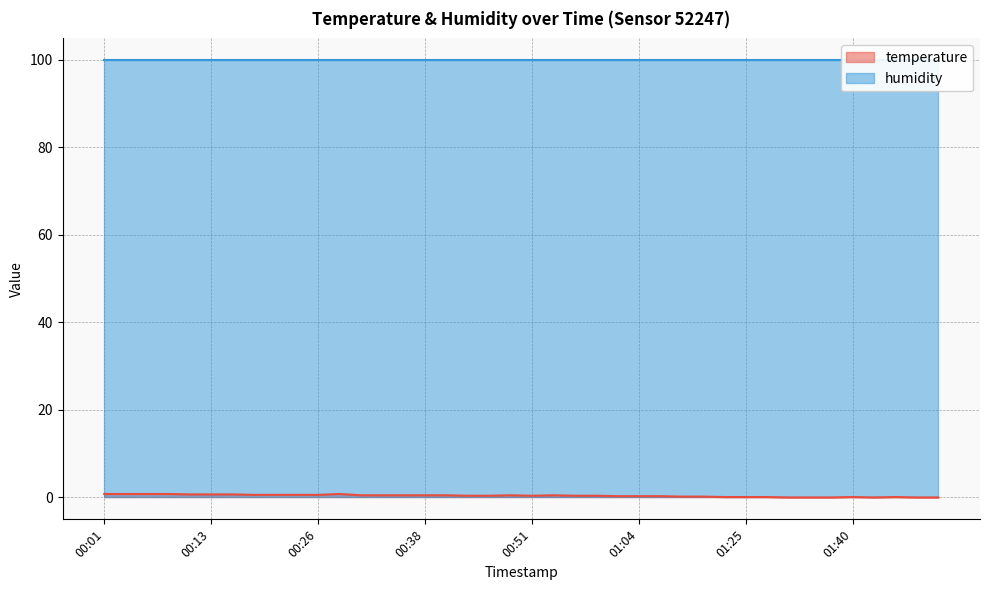

How many values are between 0 and 1?

34